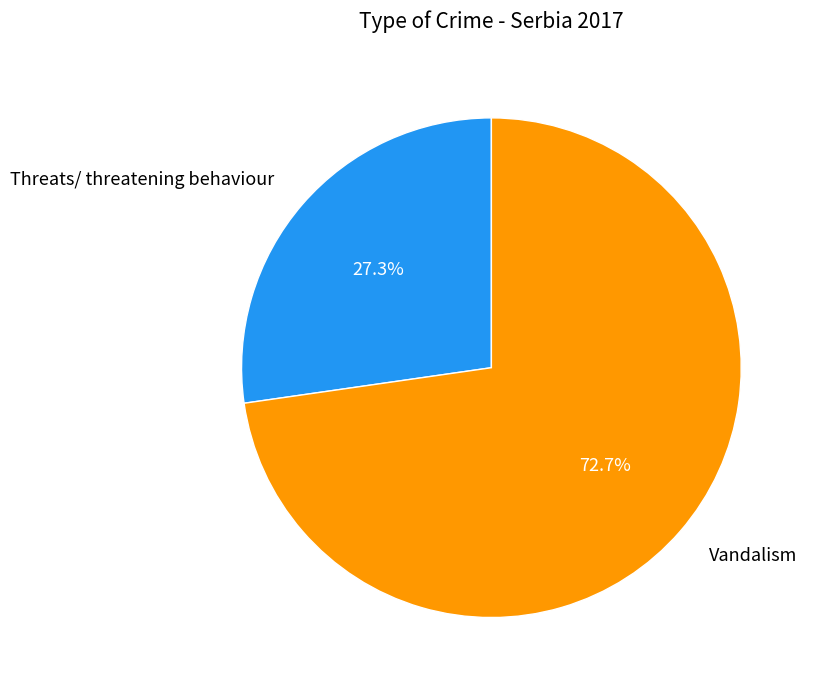

How much of the chart is everything except Threats/ threatening behaviour?

72.7%